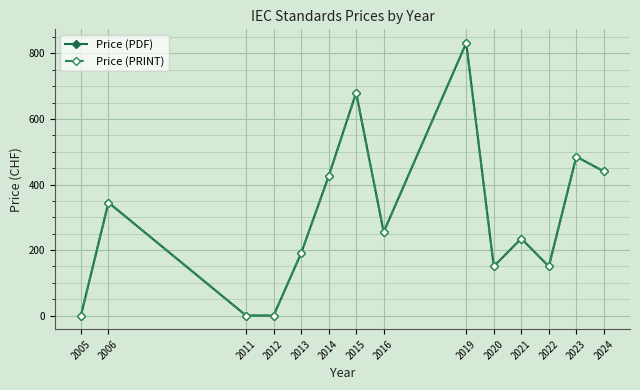

How many positive values does the Price (PRINT) series have?

11